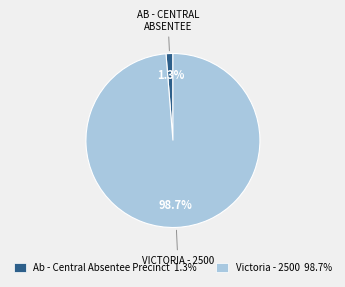

What is the largest slice in the pie chart?

Victoria - 2500